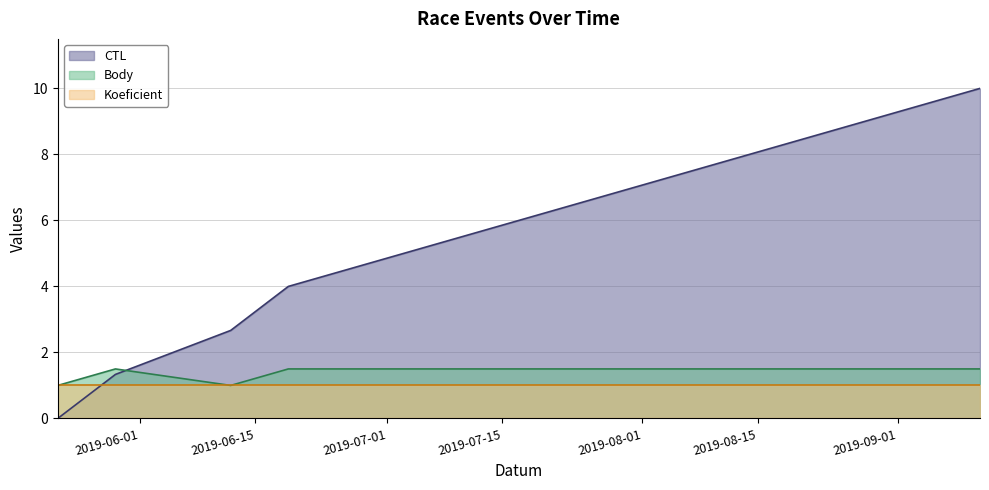

How many values in CTL are above zero?

4